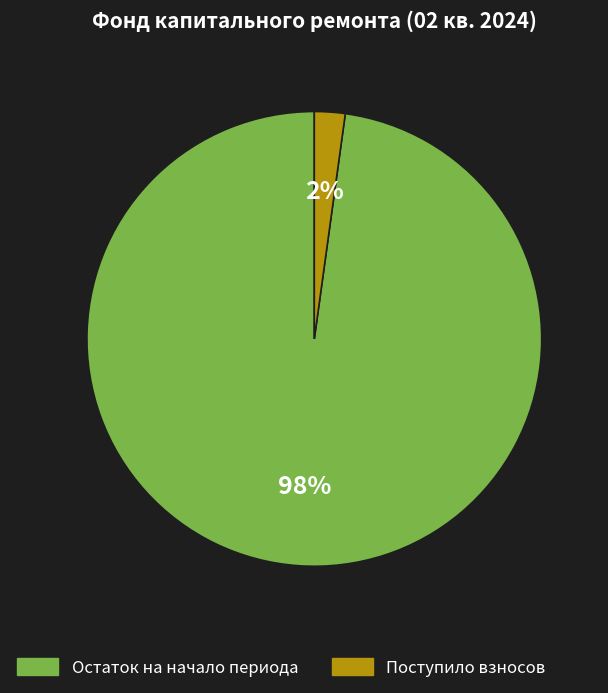

Does any single category account for the majority?

Yes